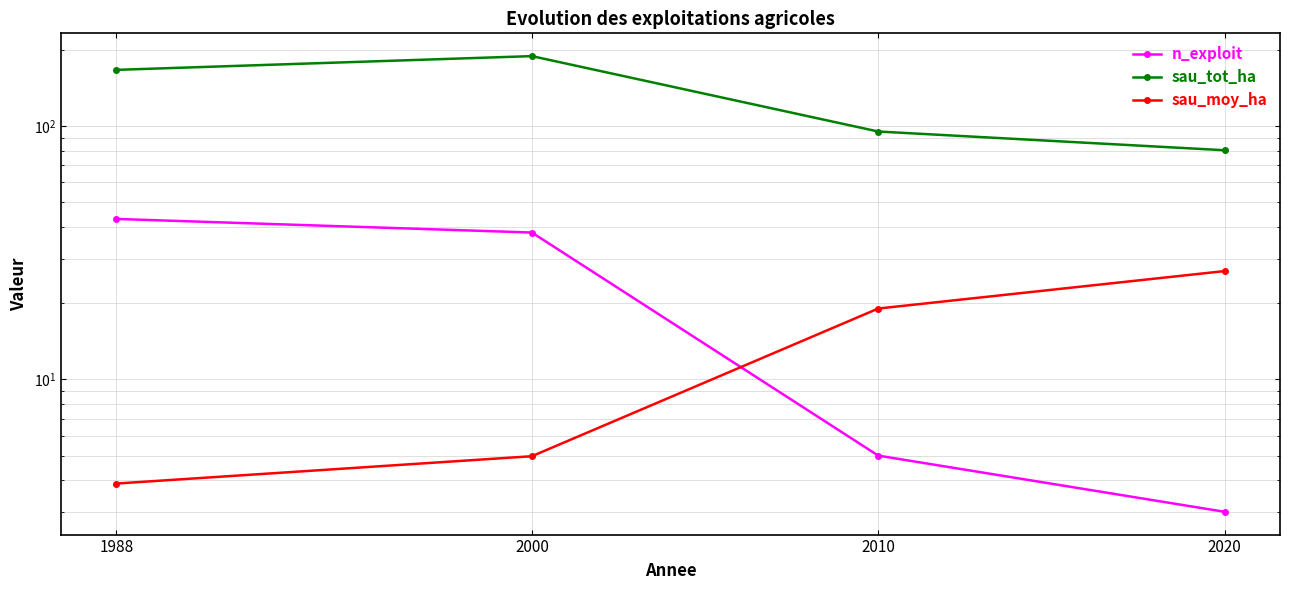

What are all the series names shown in the legend?

n_exploit, sau_tot_ha, sau_moy_ha